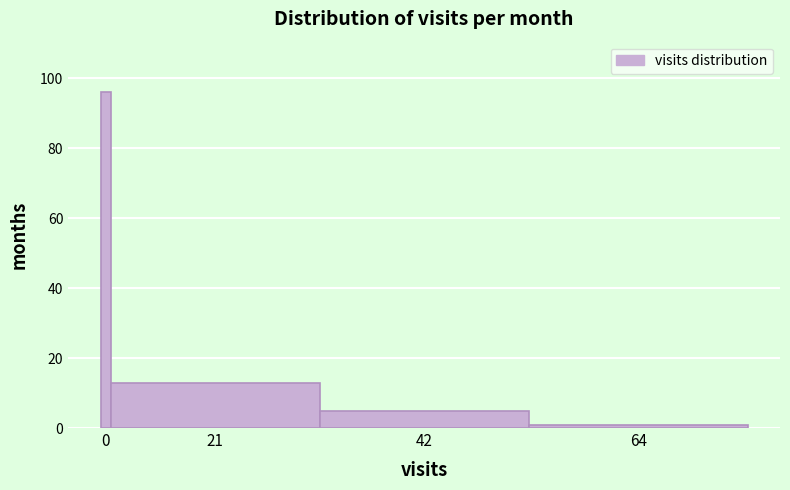

Reading right to left, extract all data points from this chart.

64=1	42=5	21=13	0=96